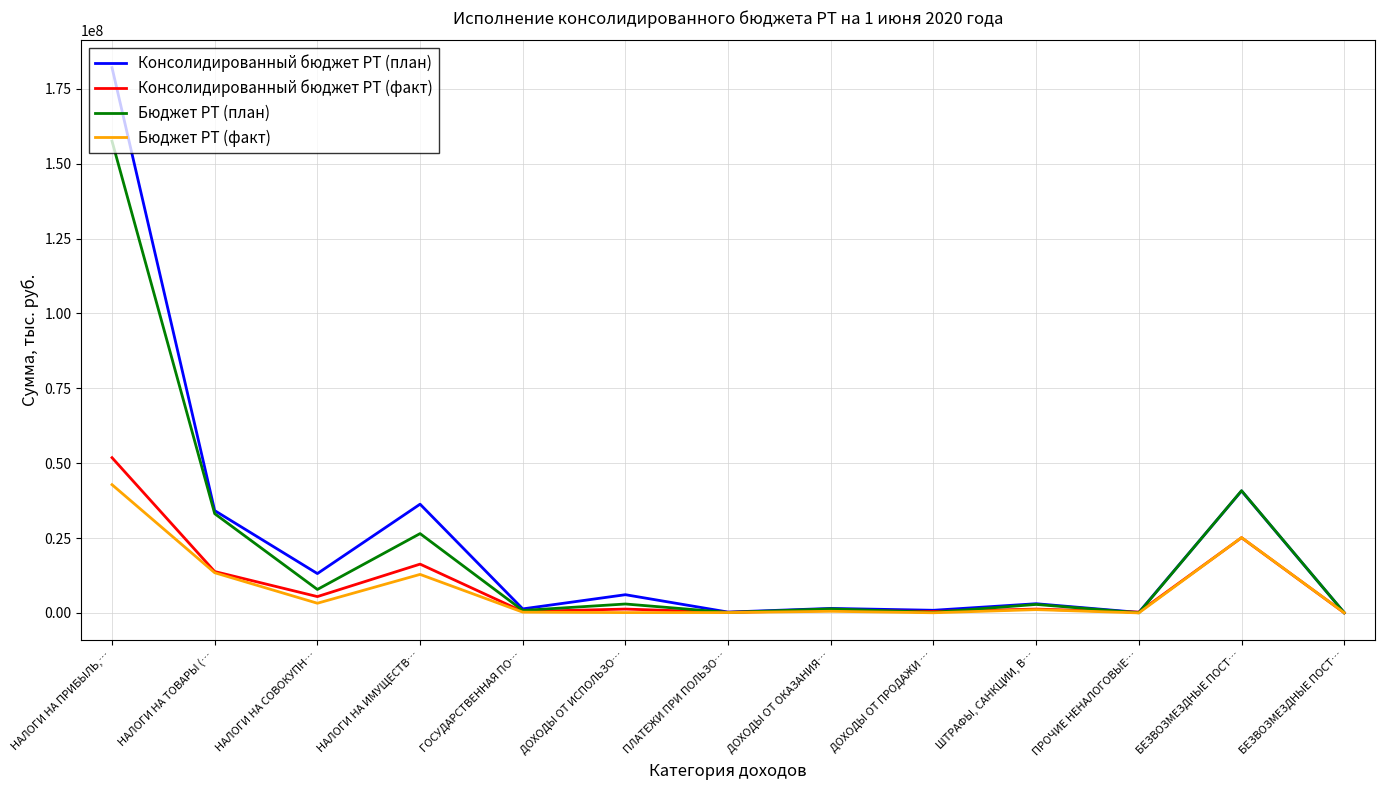

What are all the series names shown in the legend?

Консолидированный бюджет РТ (план), Консолидированный бюджет РТ (факт), Бюджет РТ (план), Бюджет РТ (факт)